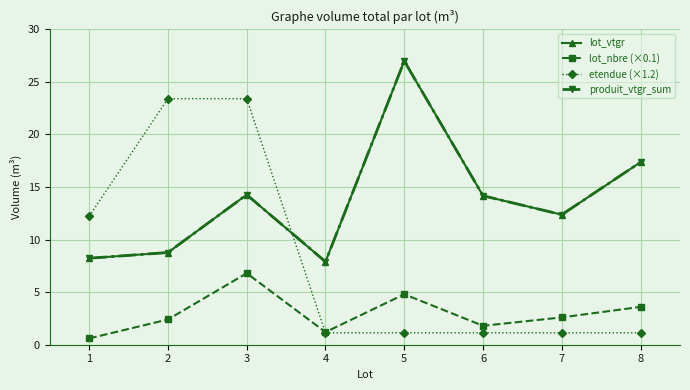

How many lines are shown in the chart?

4